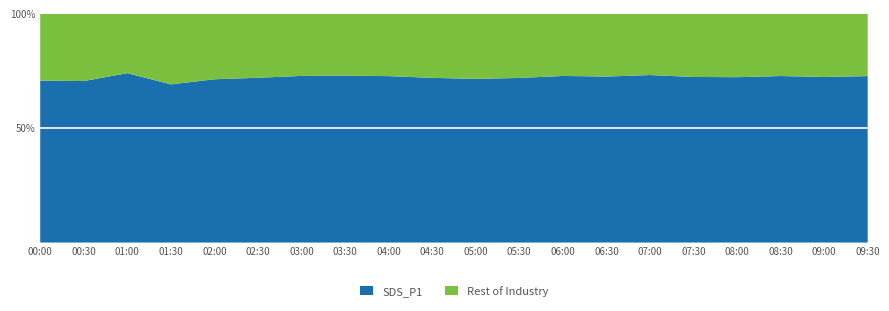

What is the total value across all series at 02:30?

100.0